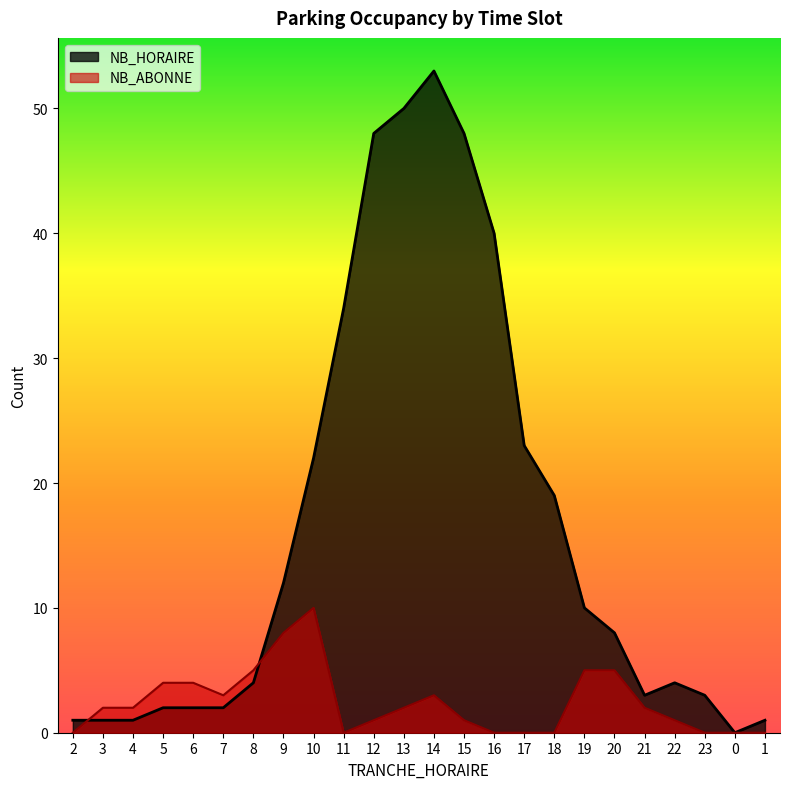

Reading left to right, transcribe all the data shown in this chart.

NB_HORAIRE: 1	1	1	2	2	2	4	12	22	34	48	50	53	48	40	23	19	10	8	3	4	3	0	1
NB_ABONNE: 0	2	2	4	4	3	5	8	10	0	1	2	3	1	0	0	0	5	5	2	1	0	0	0